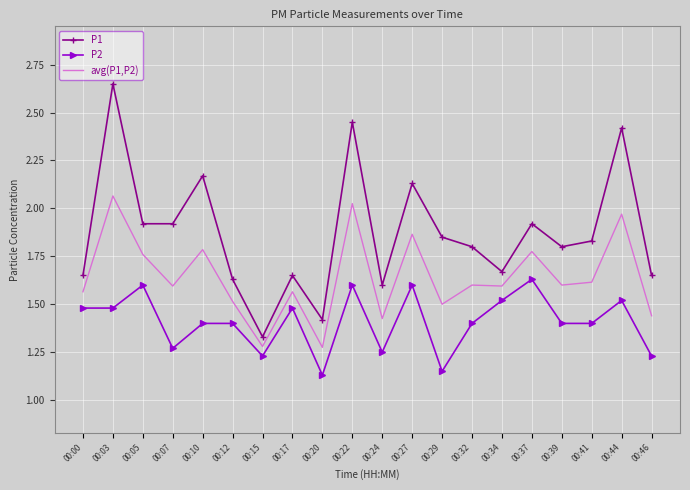

What are all the series names shown in the legend?

P1, P2, avg(P1,P2)